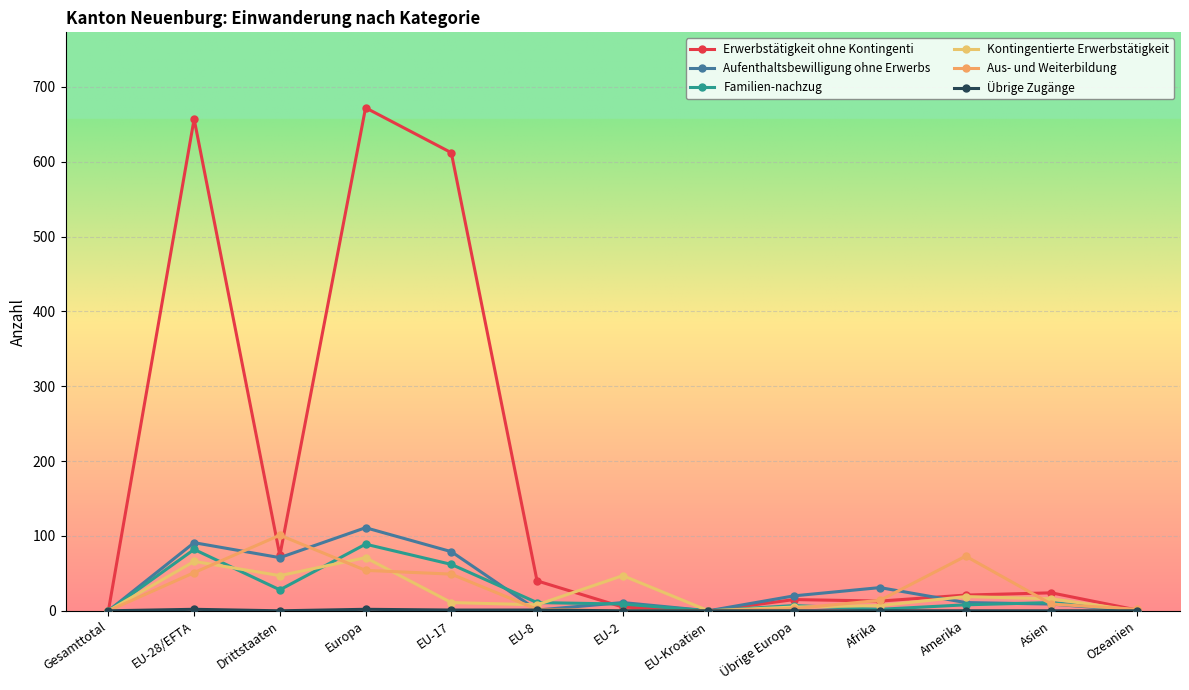

Which category has the highest value in the Übrige Zugänge series?

EU-28/EFTA